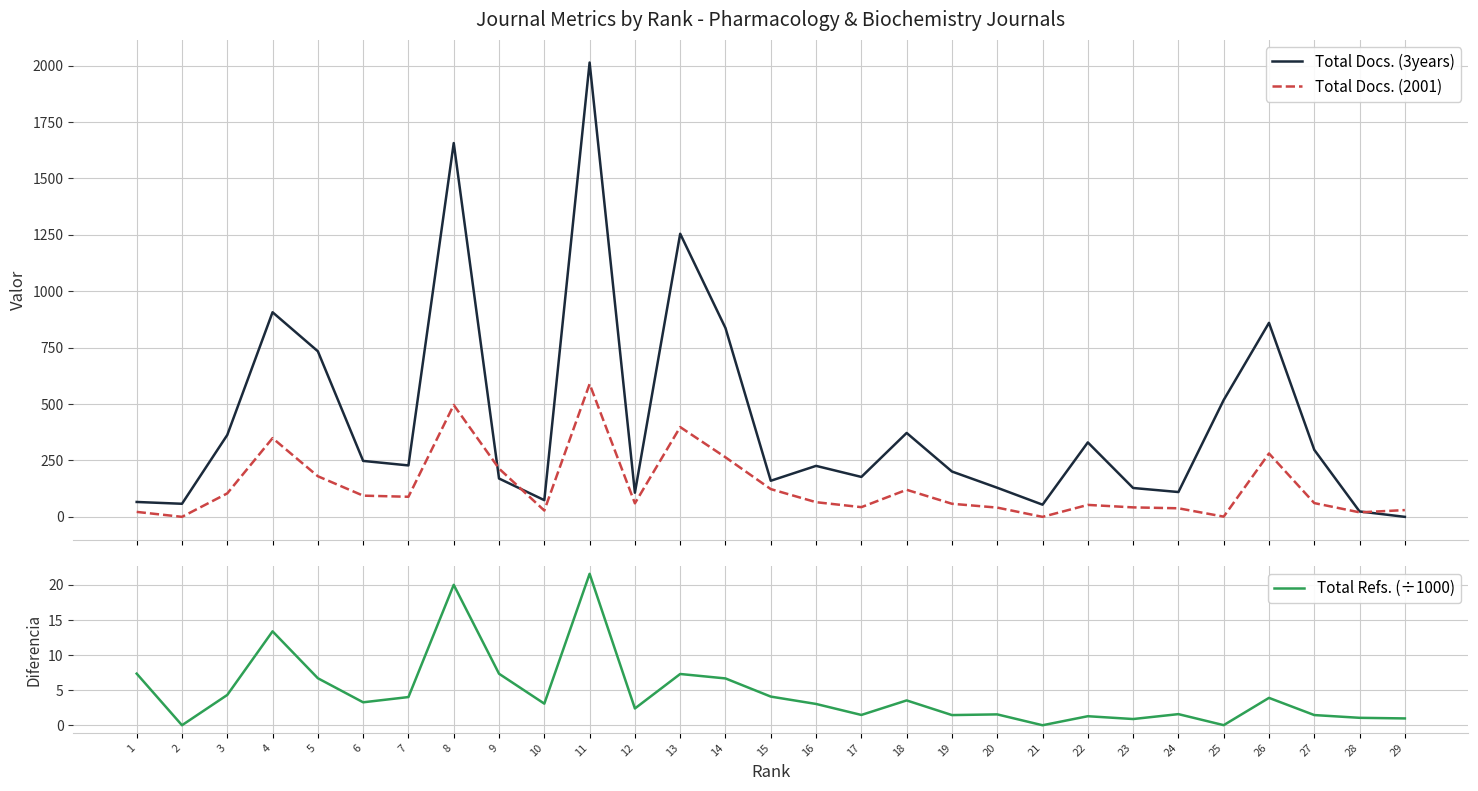

After their last crossing, which series has the higher values: Total Docs. (3years) or Total Refs. (÷1000)?

Total Refs. (÷1000)